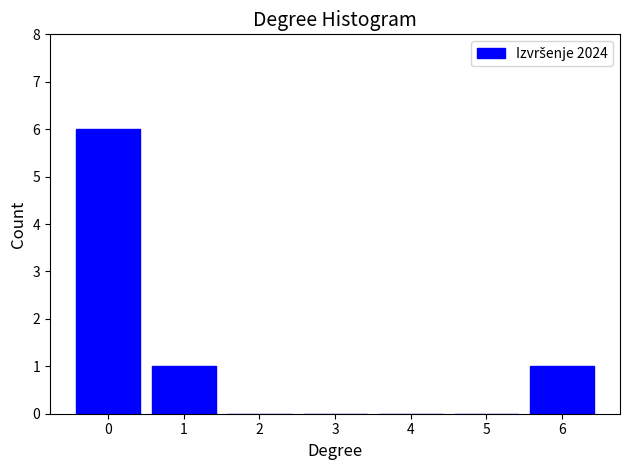

Reading left to right, extract all data points from this chart.

0=6	1=1	2=0	3=0	4=0	5=0	6=1